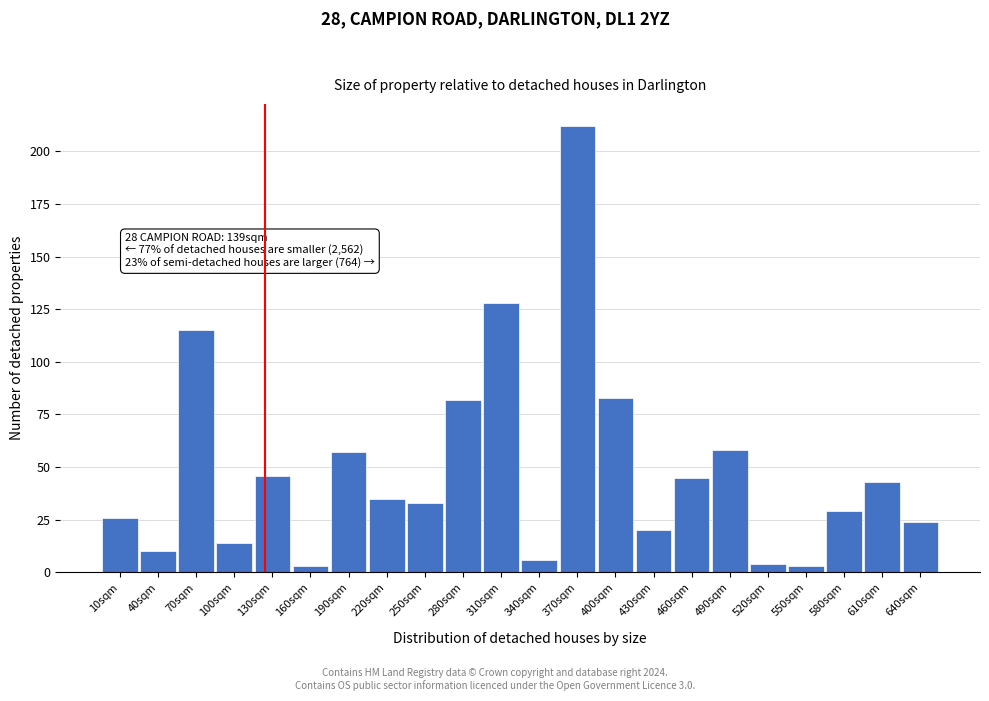

Reading left to right, list all the values displayed in this chart.

10sqm=26	40sqm=10	70sqm=115	100sqm=14	130sqm=46	160sqm=3	190sqm=57	220sqm=35	250sqm=33	280sqm=82	310sqm=128	340sqm=6	370sqm=212	400sqm=83	430sqm=20	460sqm=45	490sqm=58	520sqm=4	550sqm=3	580sqm=29	610sqm=43	640sqm=24